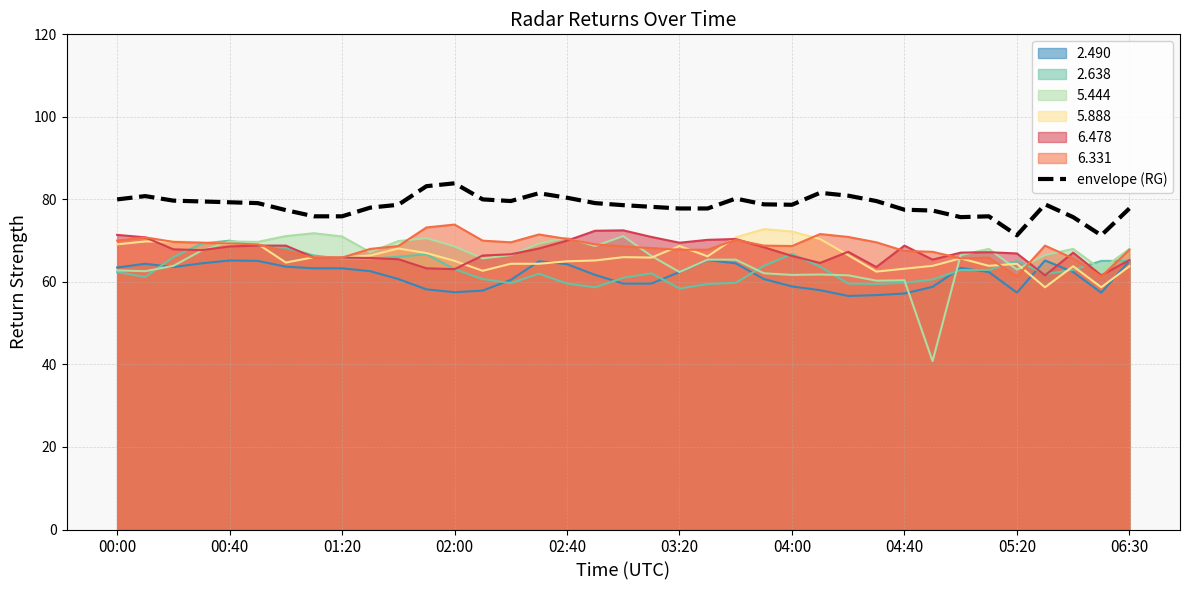

What is the approximate value at 21?

77.8